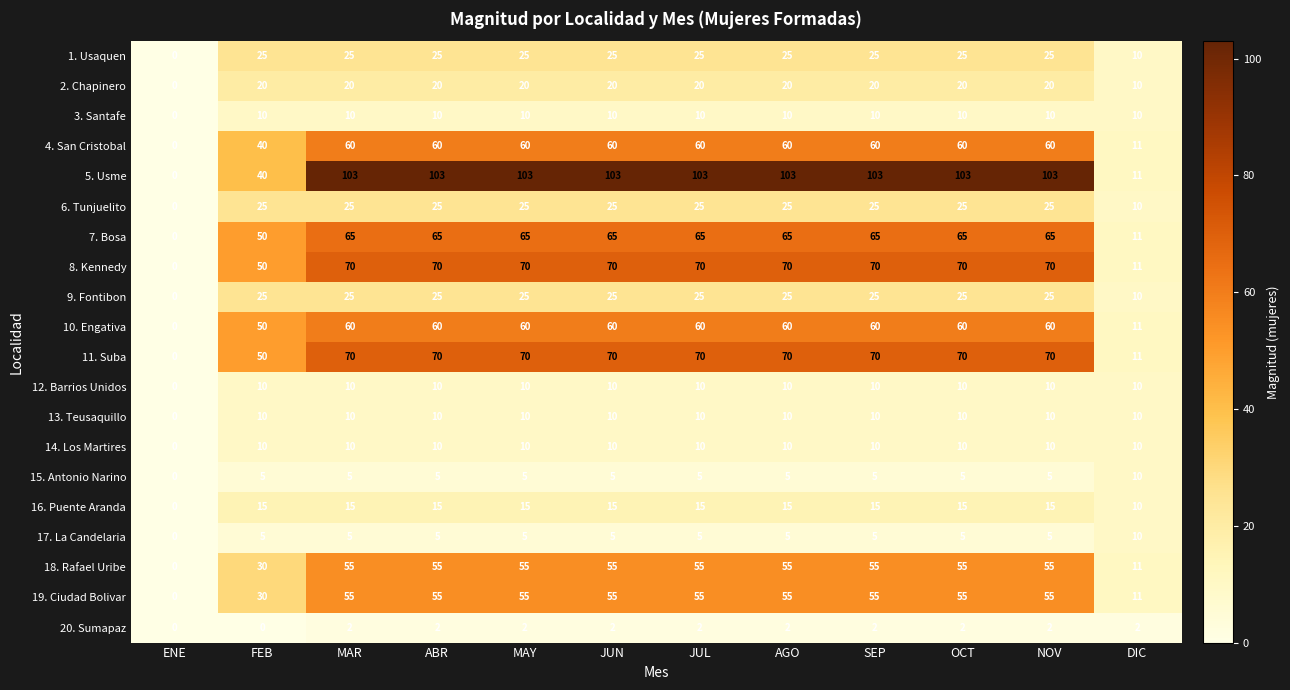

Which series has the largest range (max minus min)?

5. Usme